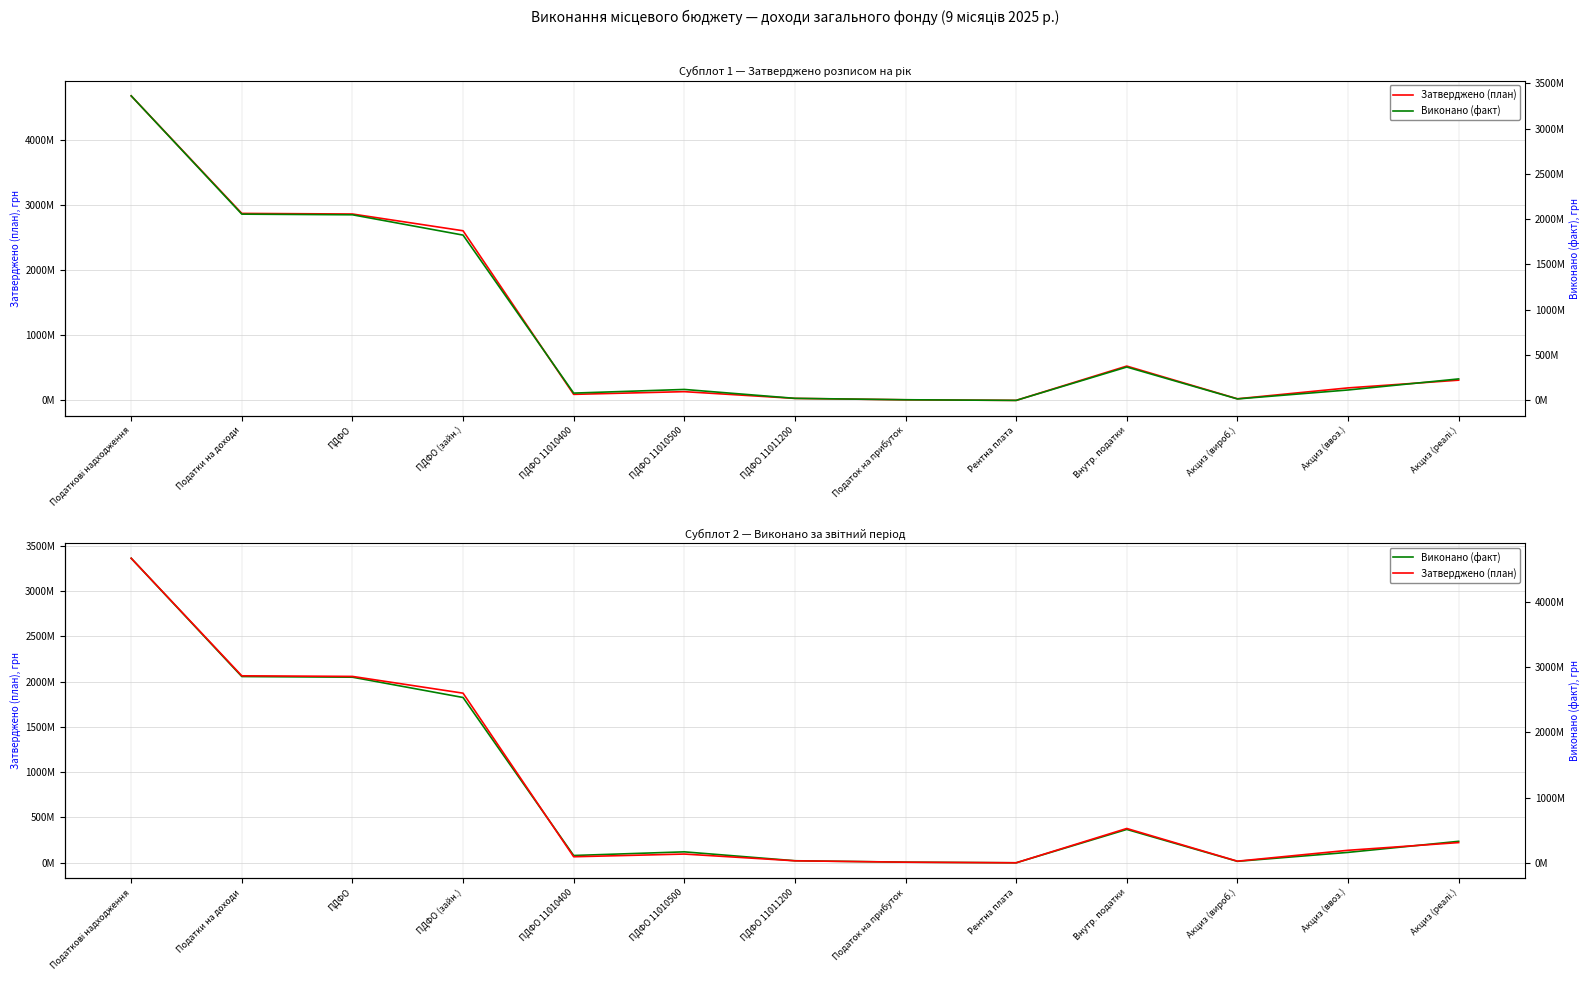

What is the average value of the Затверджено (план) series?

1101340000.0